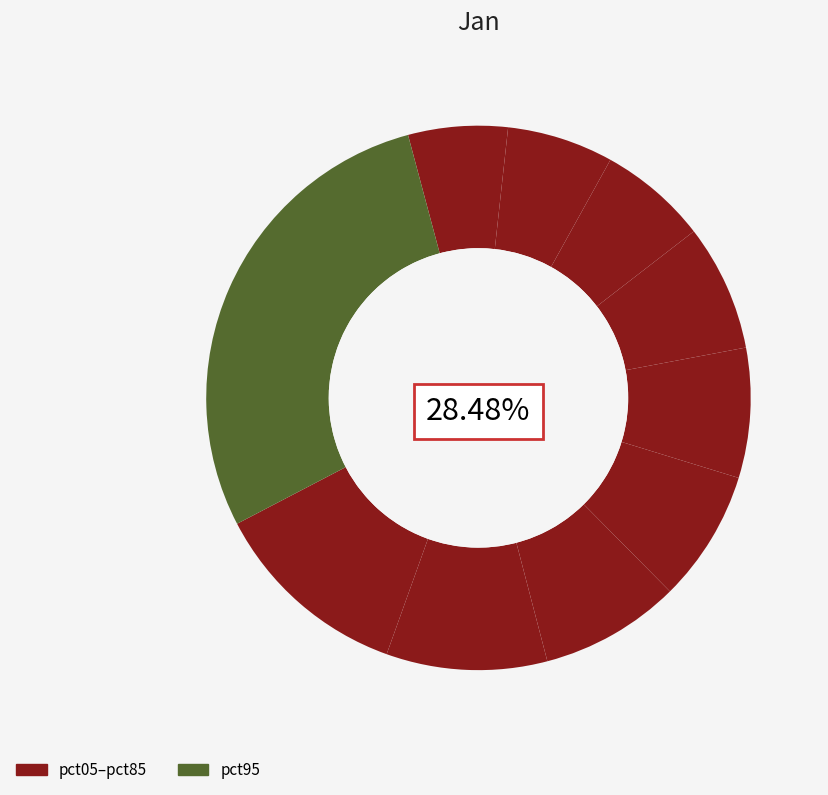

True or false: pct85 accounts for 4% of the total.

False